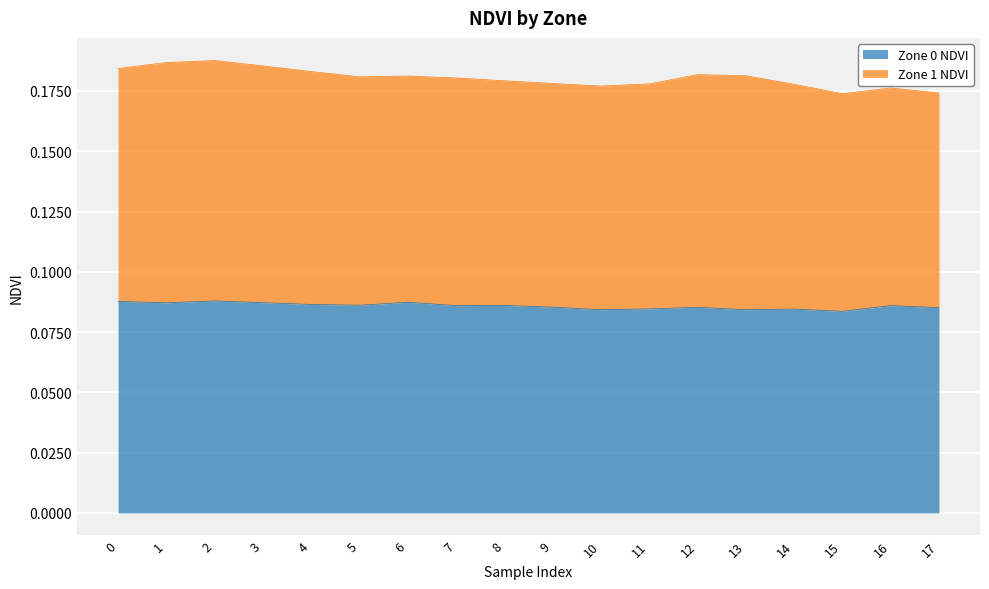

Reading right to left, list all the values displayed in this chart.

0.1	0.1	0.1	0.1	0.1	0.1	0.1	0.1	0.1	0.1	0.1	0.1	0.1	0.1	0.1	0.1	0.1	0.1